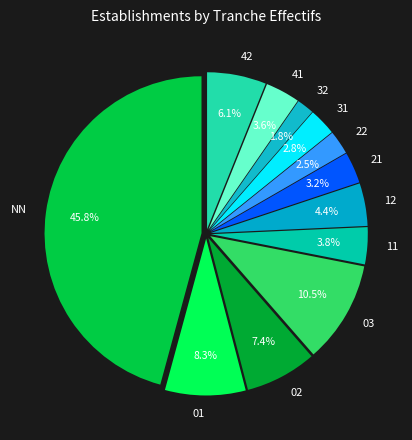

What is the largest slice in the pie chart?

NN